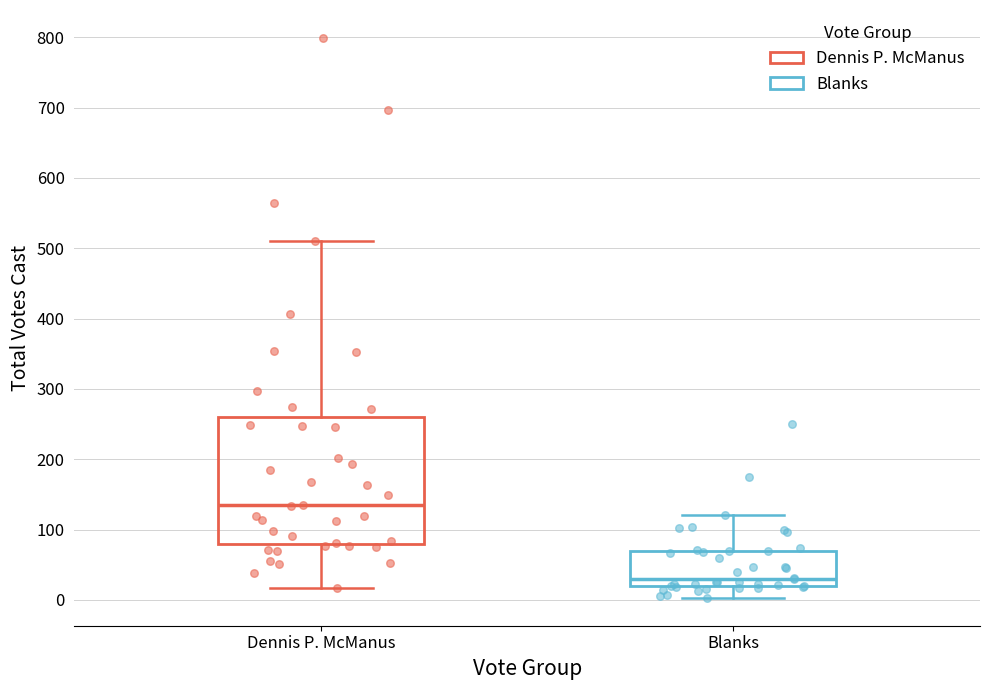

Where is the upper edge of the box for Dennis P. McManus on the y-axis? The values are not printed on the chart, so give them approximately, as read against the axis.

260